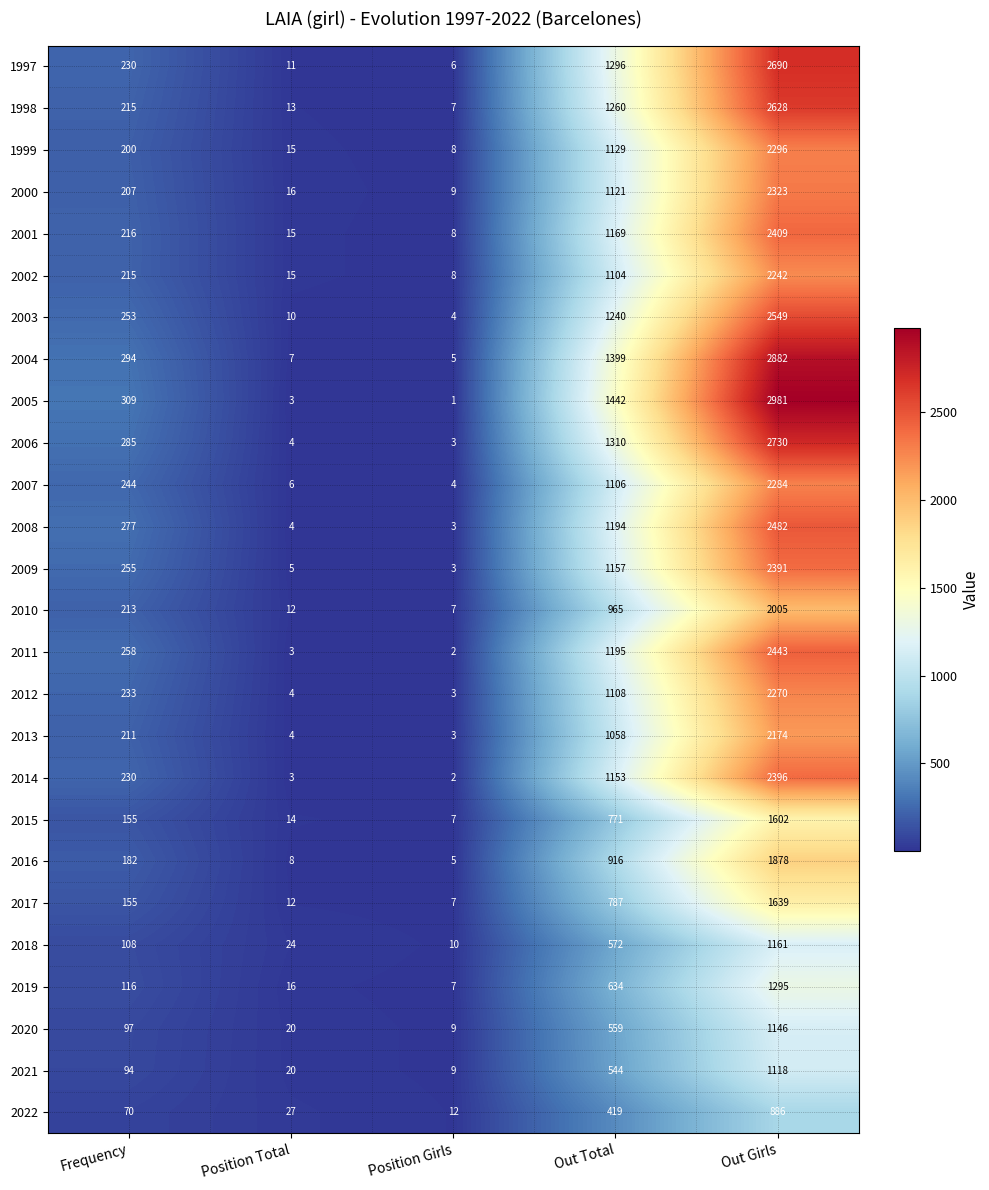

What is the spread (max minus min) of values at Position Girls?

11